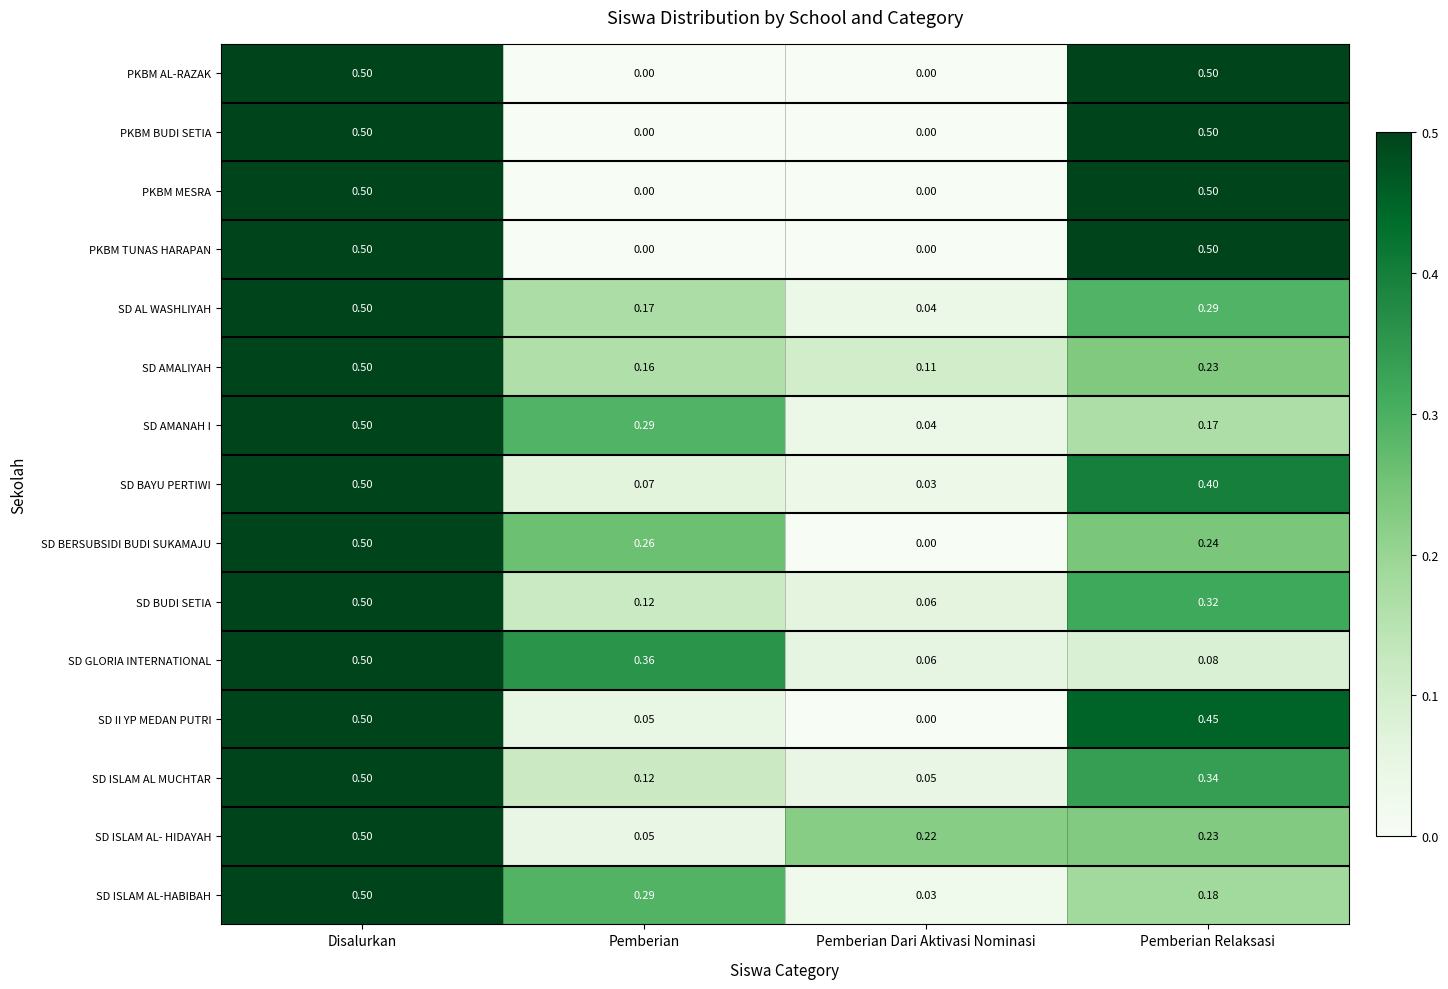

How many categories are shown in the chart?

4